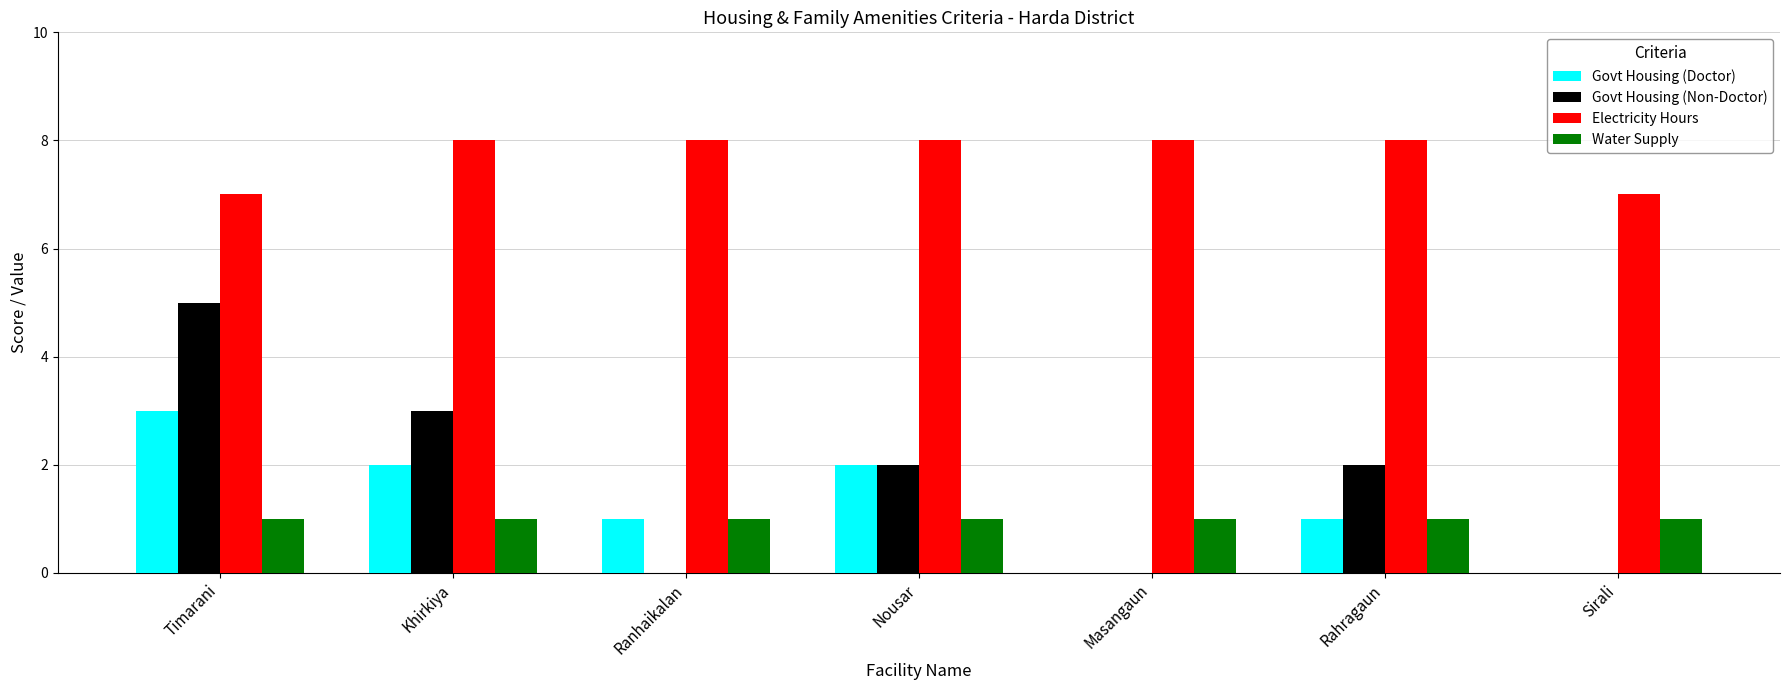

How many groups of bars are there?

7